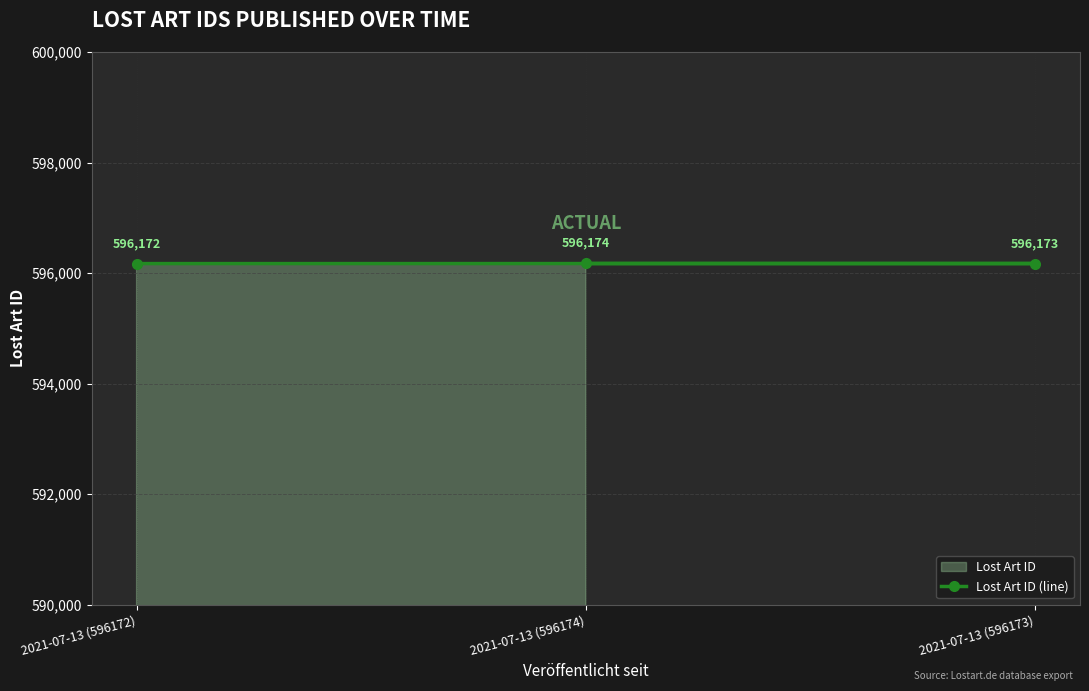

Rank the categories by value from lowest to highest.

2021-07-13 (596172), 2021-07-13 (596173), 2021-07-13 (596174)